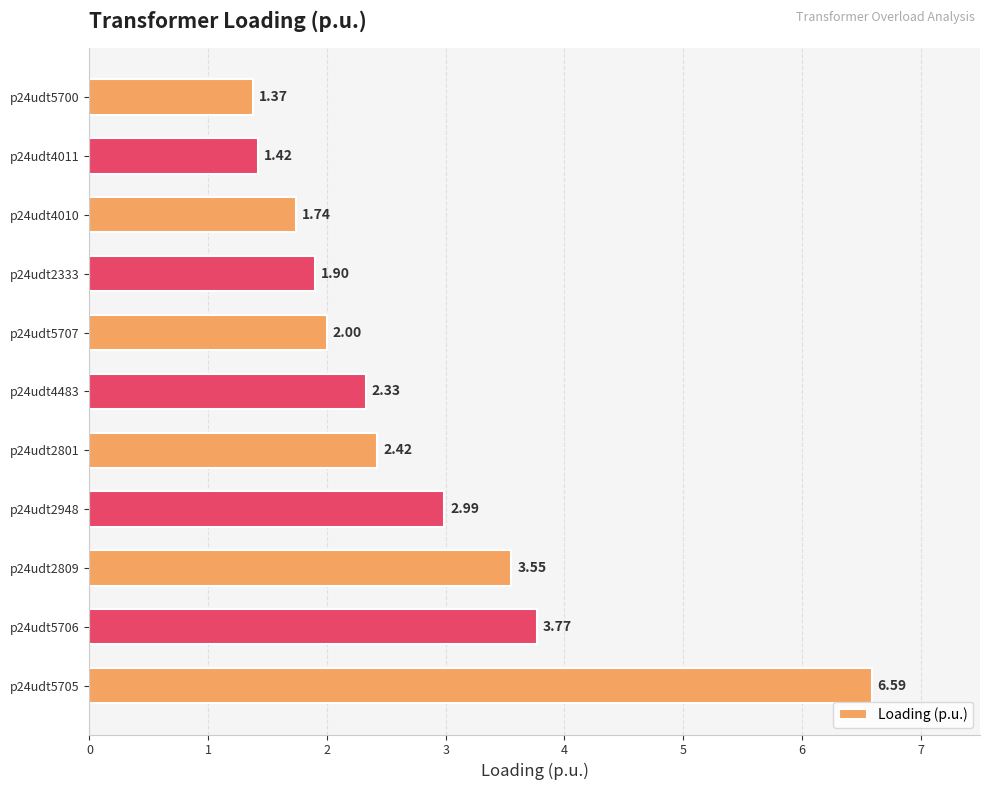

Count the number of data series in this chart.

1